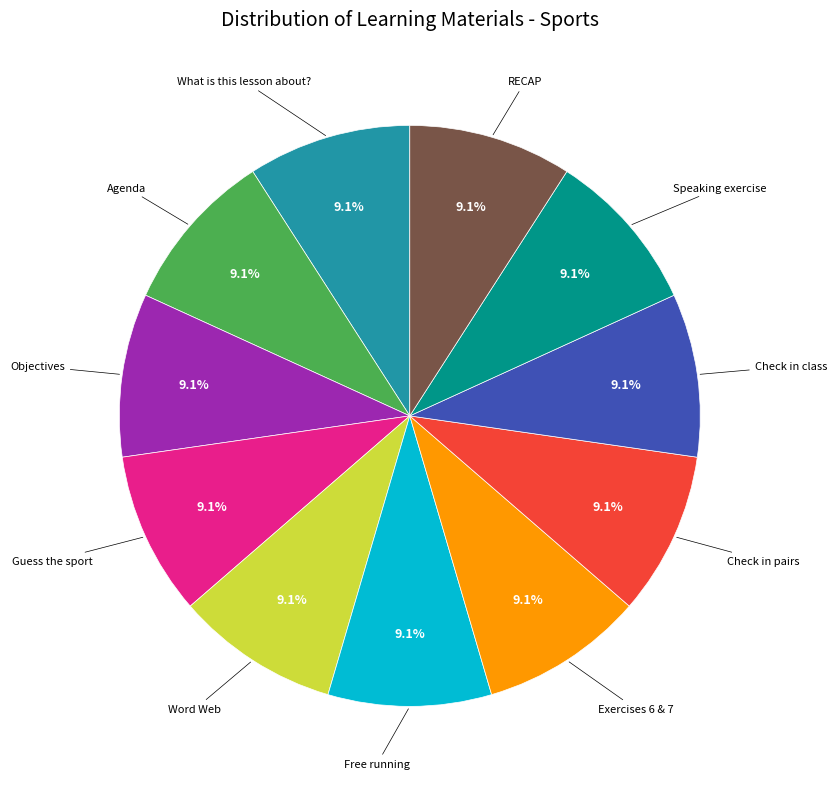

How many segments does this pie chart have?

11